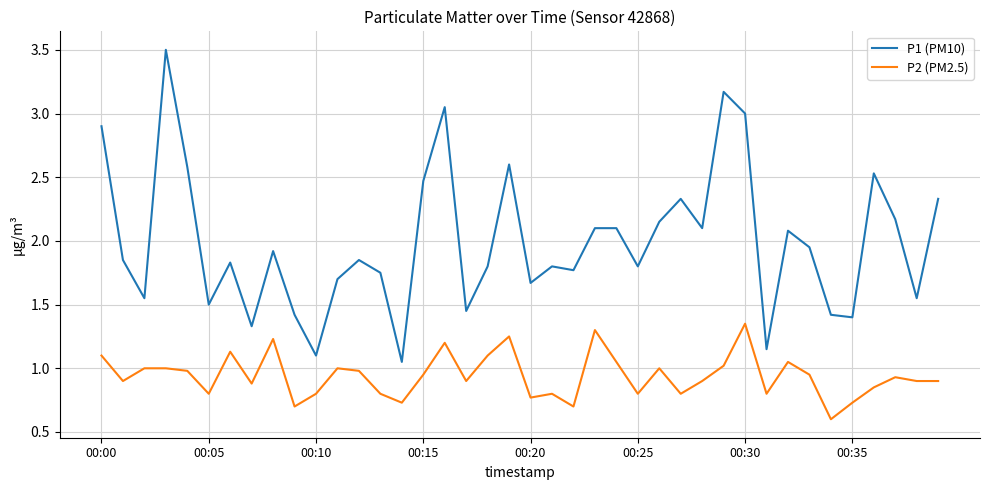

True or false: P1 (PM10) and P2 (PM2.5) intersect in this chart.

False